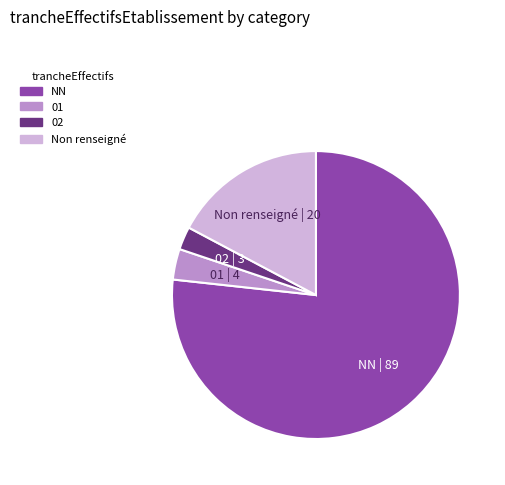

Which slice is the largest?

NN